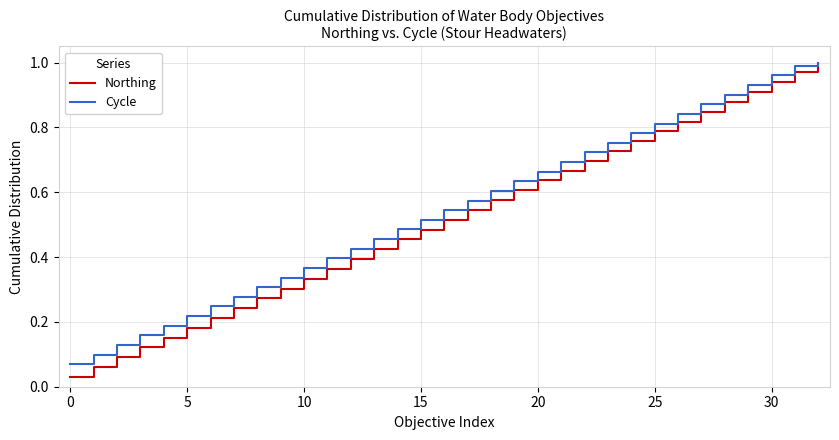

How many lines are shown in the chart?

2